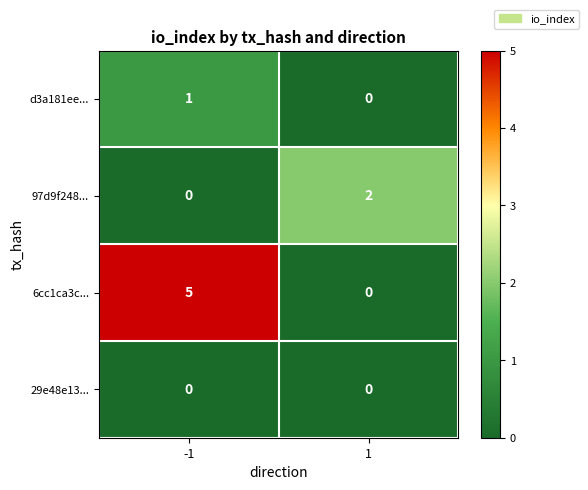

What is the difference between the highest and lowest values at -1?

5